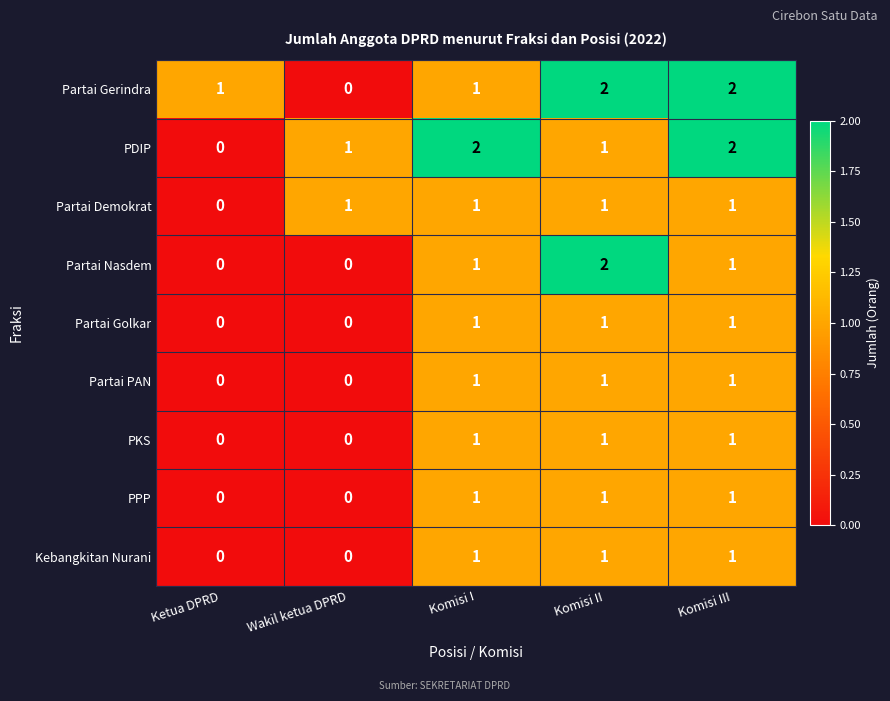

How many categories are shown in the chart?

5